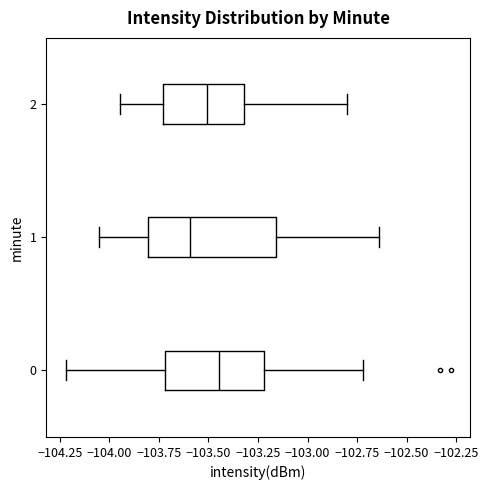

Reading bottom to top, read every box against the x-axis: the position of its median line, the range the box covers, and the ends of its whiskers. The values are not printed on the chart, so give them approximately, as read against the axis.

0: median -103.45, box -103.70 to -103.20, whiskers -104.20 to -102.70
1: median -103.60, box -103.80 to -103.15, whiskers -104.05 to -102.65
2: median -103.50, box -103.75 to -103.30, whiskers -103.95 to -102.80